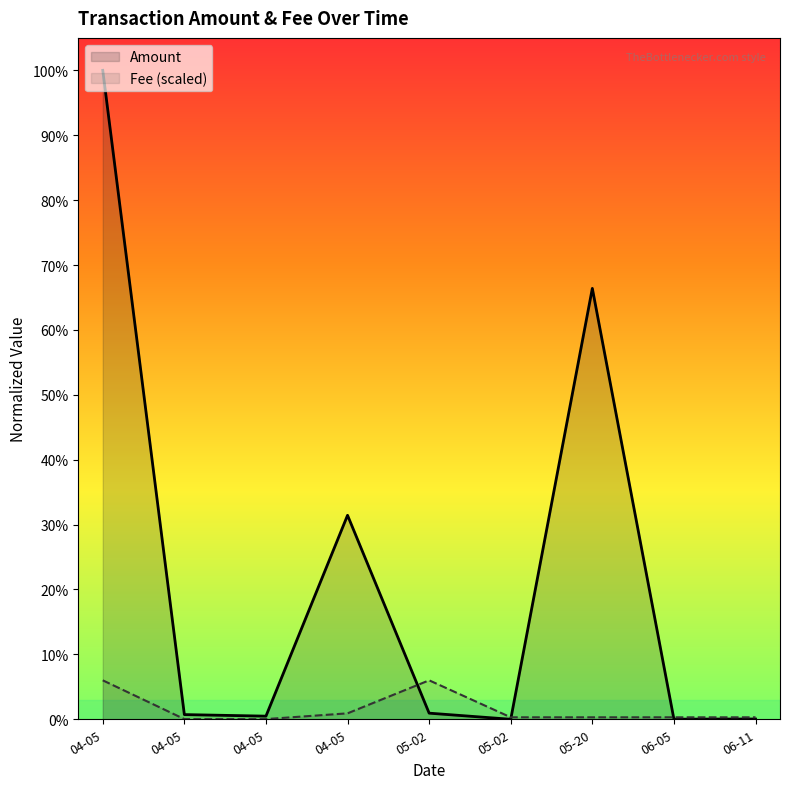

How many times do Amount and Fee cross each other?

3